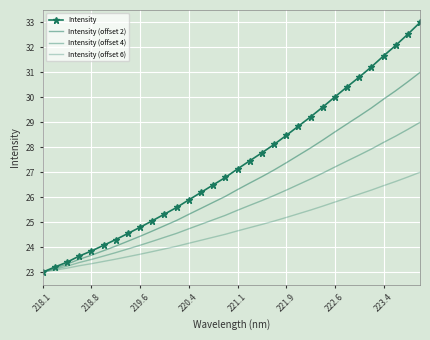

How many data points does each series have?

32